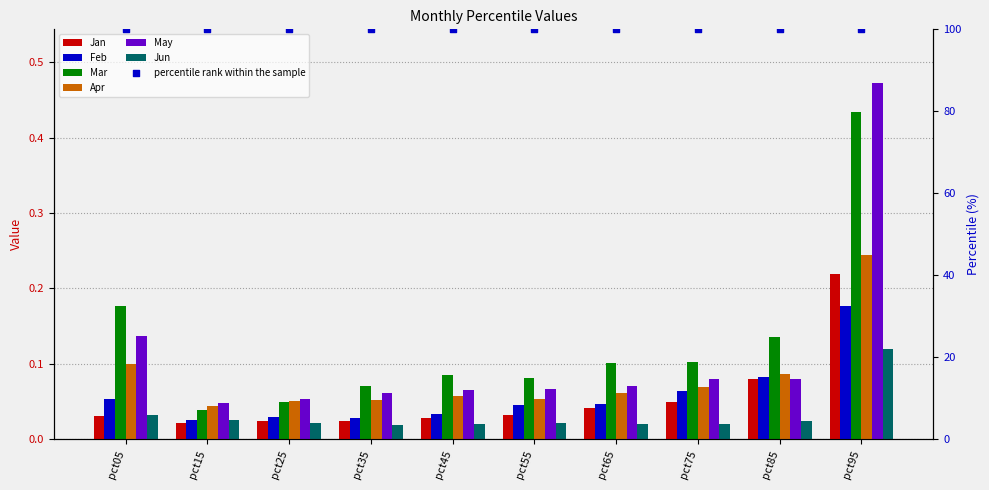

Which series contains the lowest Y value?

Jun